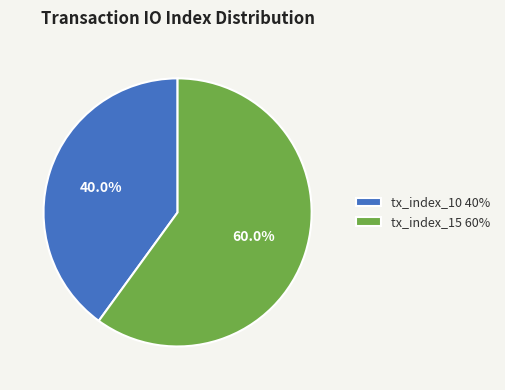

Approximately how many times larger is the value at tx_index_15 compared to tx_index_10?

1.5